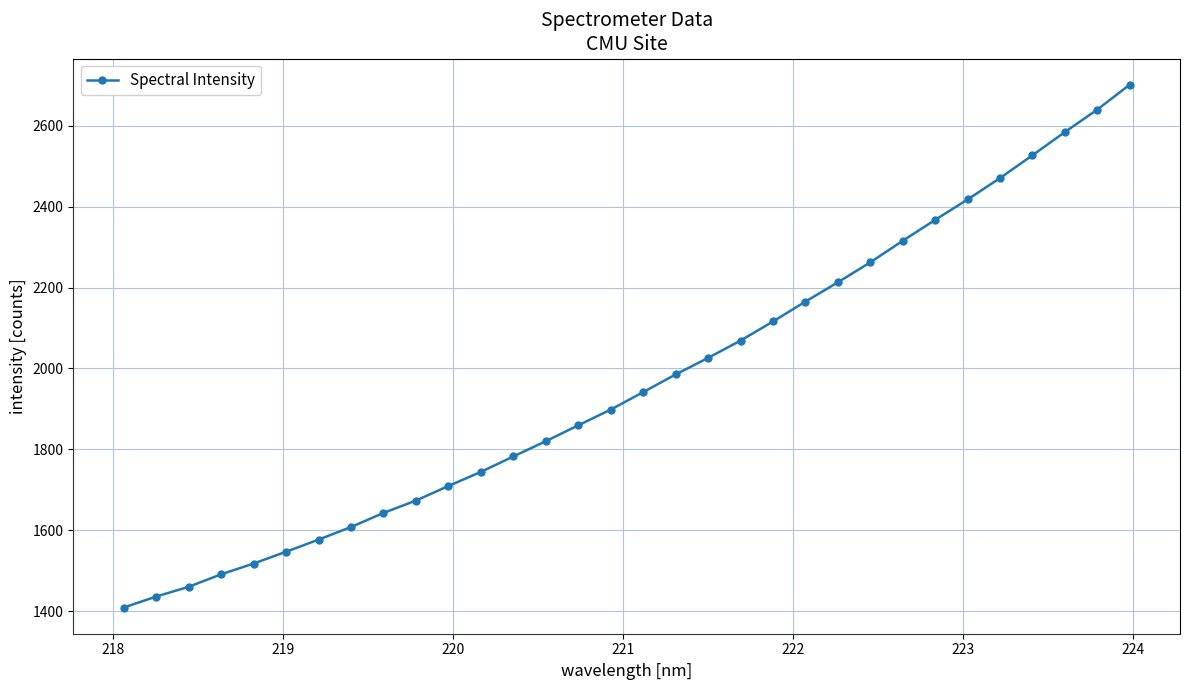

True or false: there are more than 2 points higher than both neighbors.

False